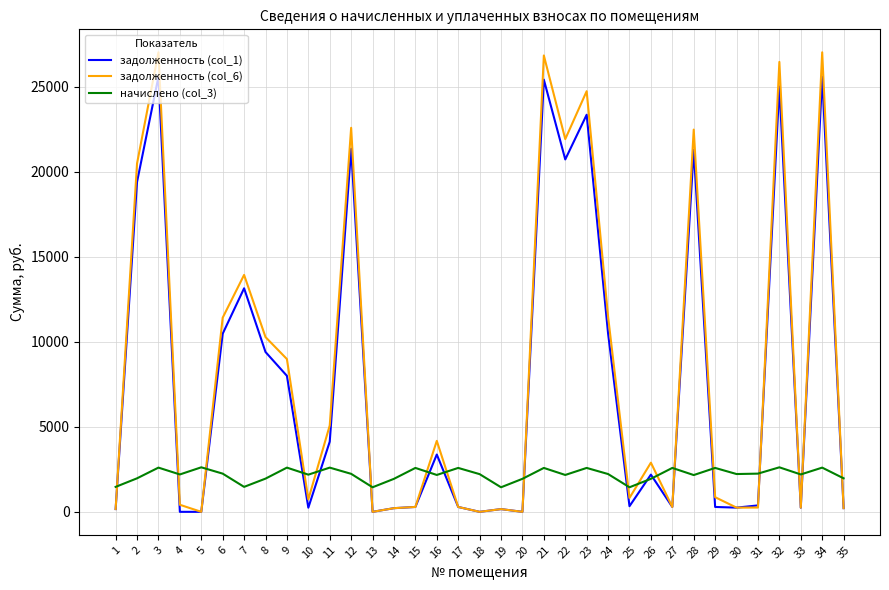

What is the difference between the maximum and minimum values in the начислено (col_3) series?

1174.8